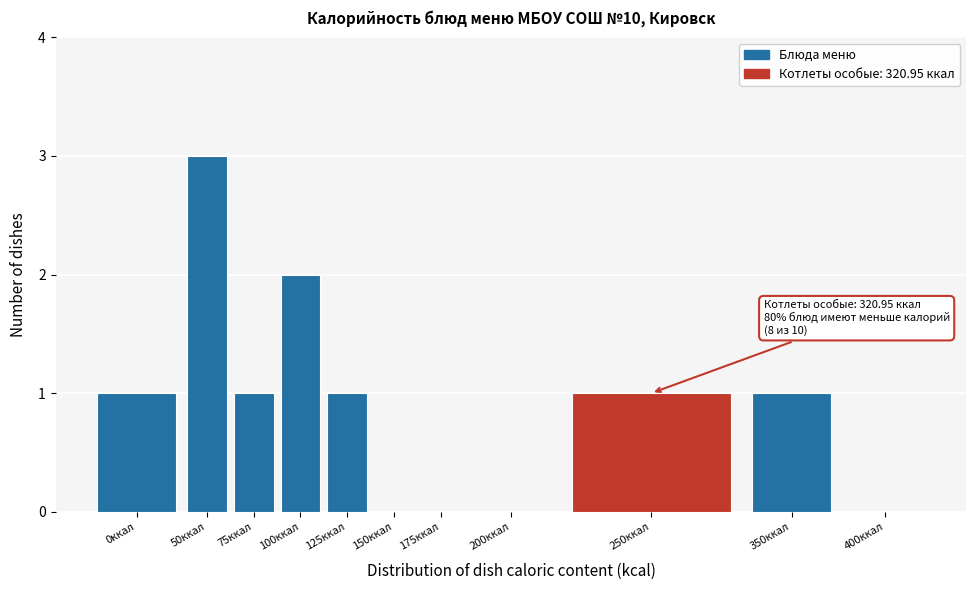

Reading right to left, transcribe all the data shown in this chart.

400ккал=0	350ккал=1	250ккал=1	200ккал=0	175ккал=0	150ккал=0	125ккал=1	100ккал=2	75ккал=1	50ккал=3	0ккал=1